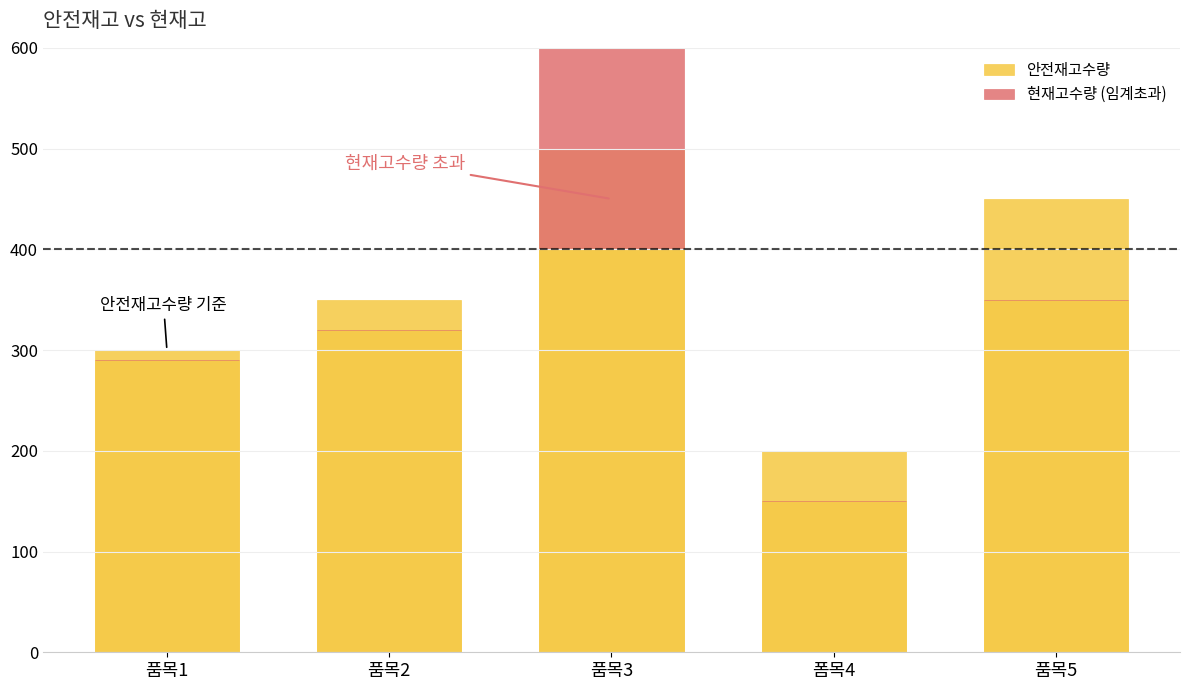

What is the sum of all 현재고수량 (임계초과) values?

450